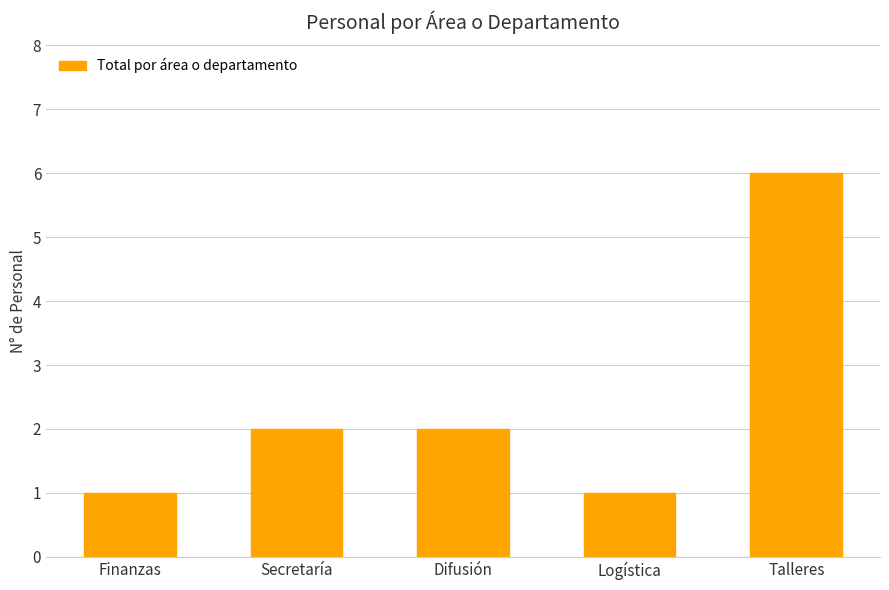

What is the value of the 2nd bar from the left?

2